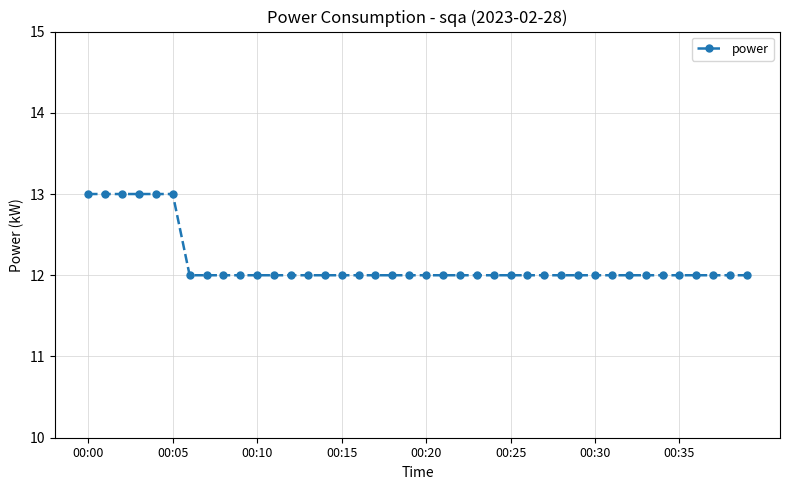

How many lines are shown in the chart?

1